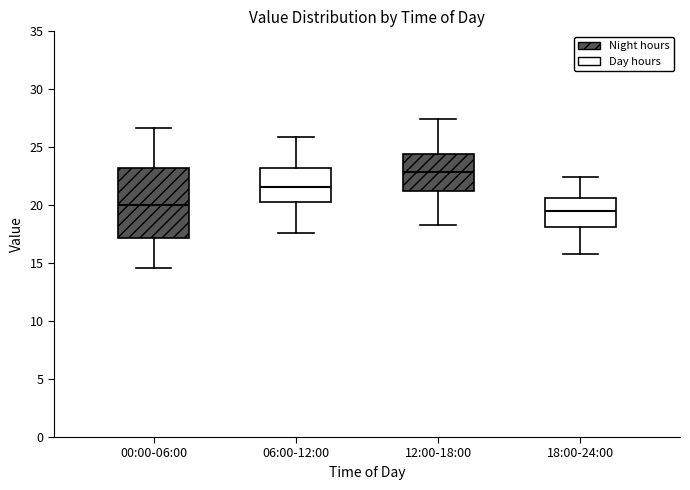

Reading left to right, transcribe this box plot: for each box, give where its median line is, the range the box spans, and where its two whiskers end, as read against the y-axis. The values are not printed on the chart, so give them approximately, as read against the axis.

00:00-06:00: median 20.0, box 17.0 to 23.0, whiskers 14.5 to 26.5
06:00-12:00: median 21.5, box 20.5 to 23.0, whiskers 17.5 to 26.0
12:00-18:00: median 23.0, box 21.5 to 24.5, whiskers 18.5 to 27.5
18:00-24:00: median 19.5, box 18.0 to 20.5, whiskers 16.0 to 22.5